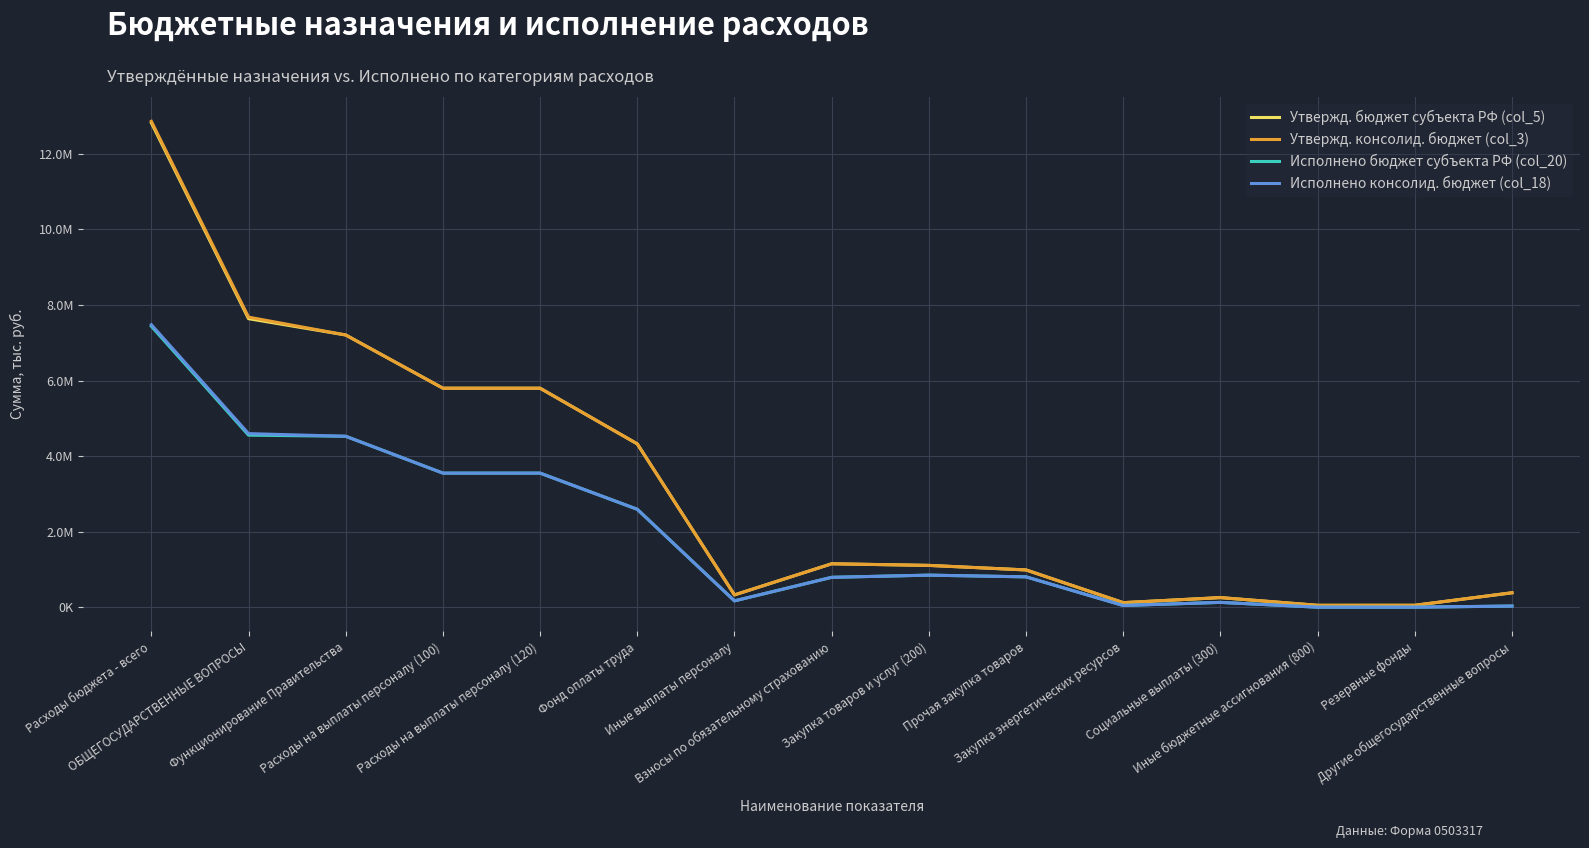

Rank the categories by Исполнено бюджет субъекта РФ (col_20) value from lowest to highest.

Иные бюджетные ассигнования (800), Резервные фонды, Другие общегосударственные вопросы, Закупка энергетических ресурсов, Социальные выплаты (300), Иные выплаты персоналу, Взносы по обязательному страхованию, Прочая закупка товаров, Закупка товаров и услуг (200), Фонд оплаты труда, Расходы на выплаты персоналу (100), Расходы на выплаты персоналу (120), Функционирование Правительства, ОБЩЕГОСУДАРСТВЕННЫЕ ВОПРОСЫ, Расходы бюджета - всего